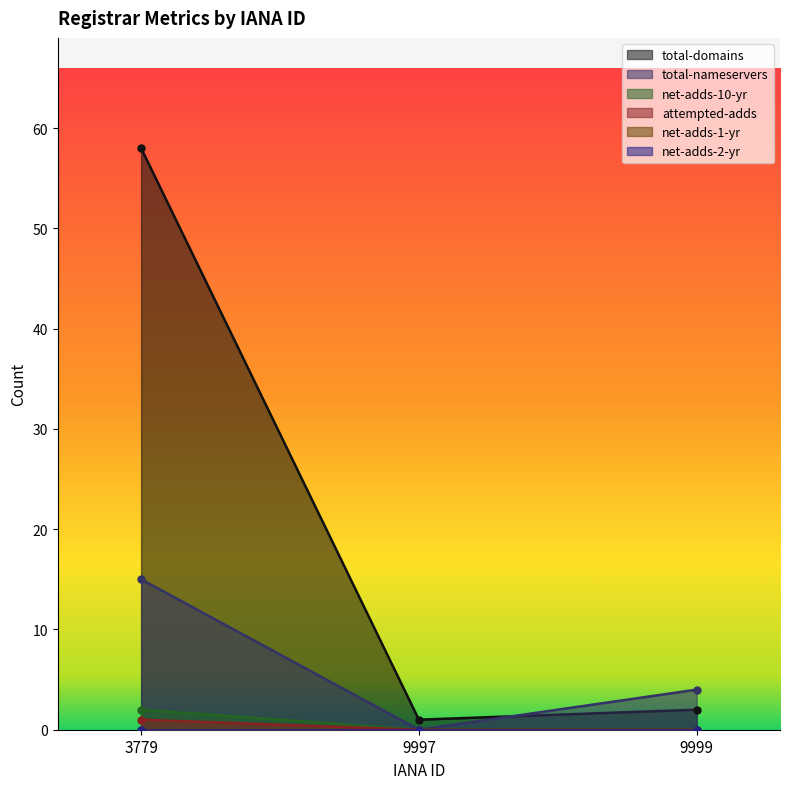

Which has a higher value, 9997 or 9999?

9999